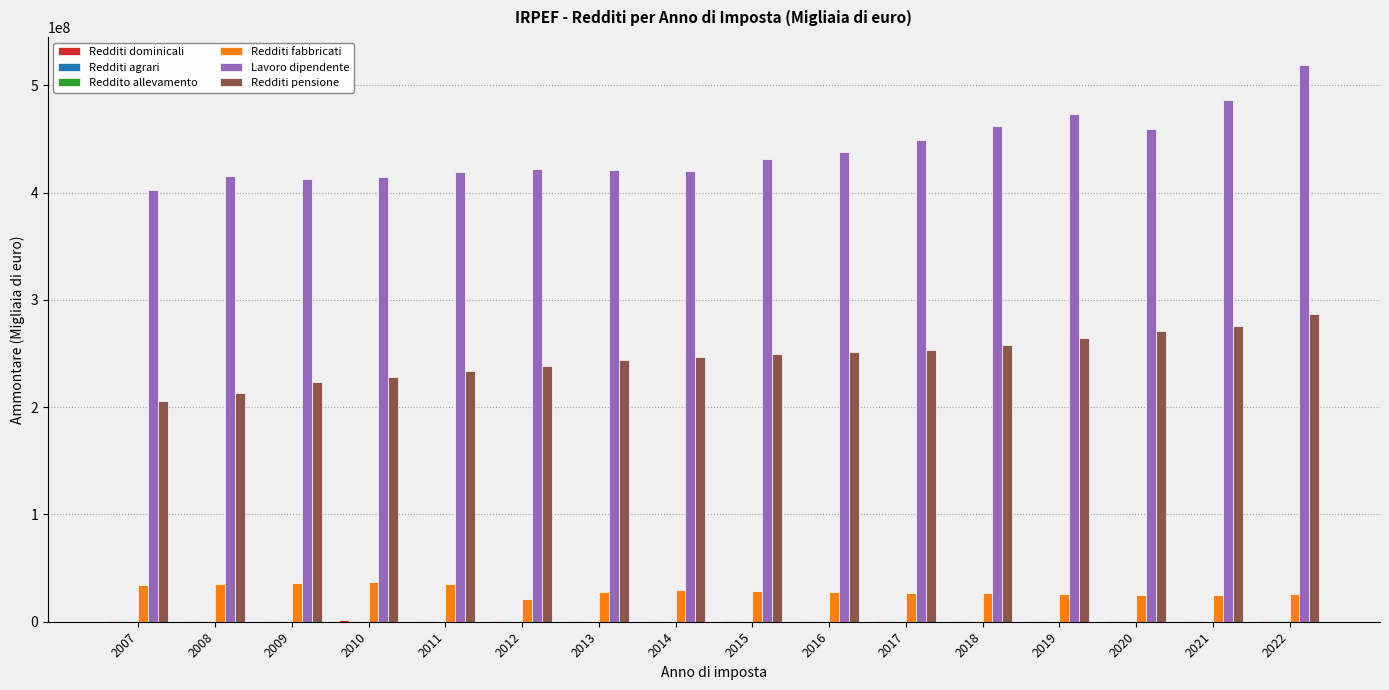

Are the bars grouped side by side (vs. stacked)?

Yes